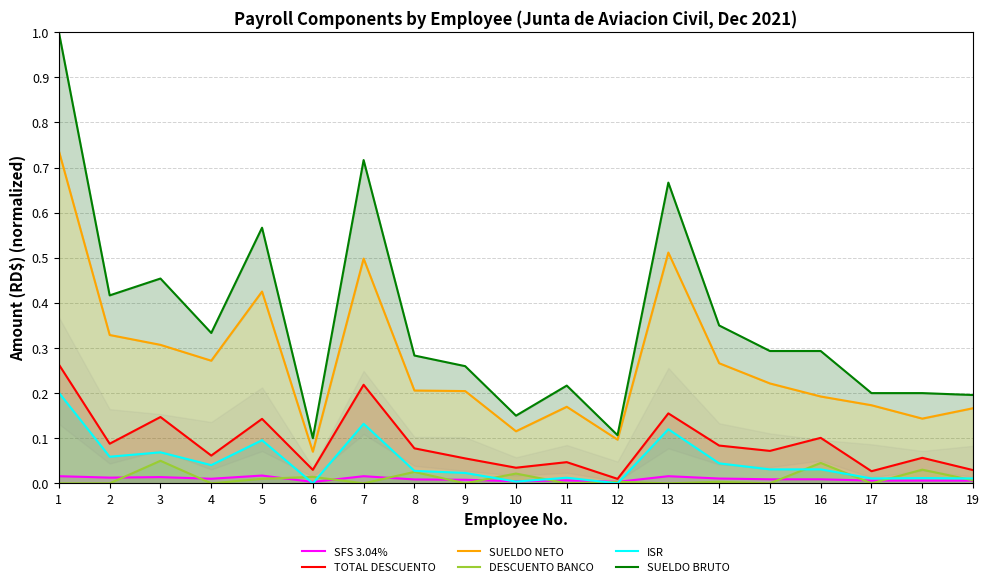

True or false: SUELDO NETO and TOTAL DESCUENTO cross at least once.

False